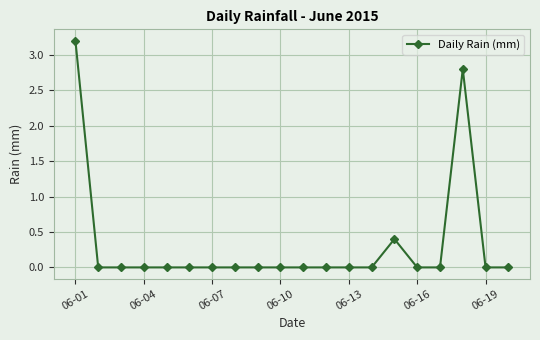

What is the average value?

0.3